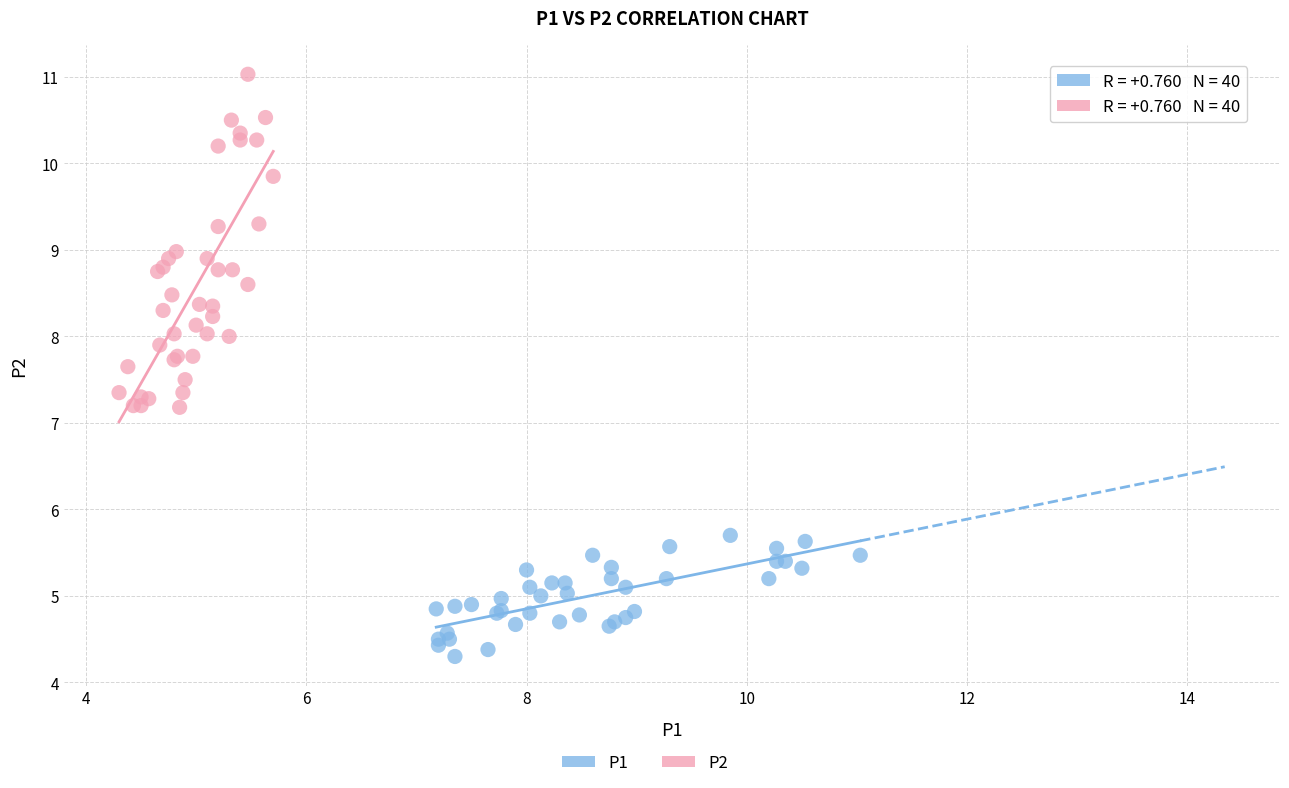

Which series reaches the minimum Y coordinate?

P1